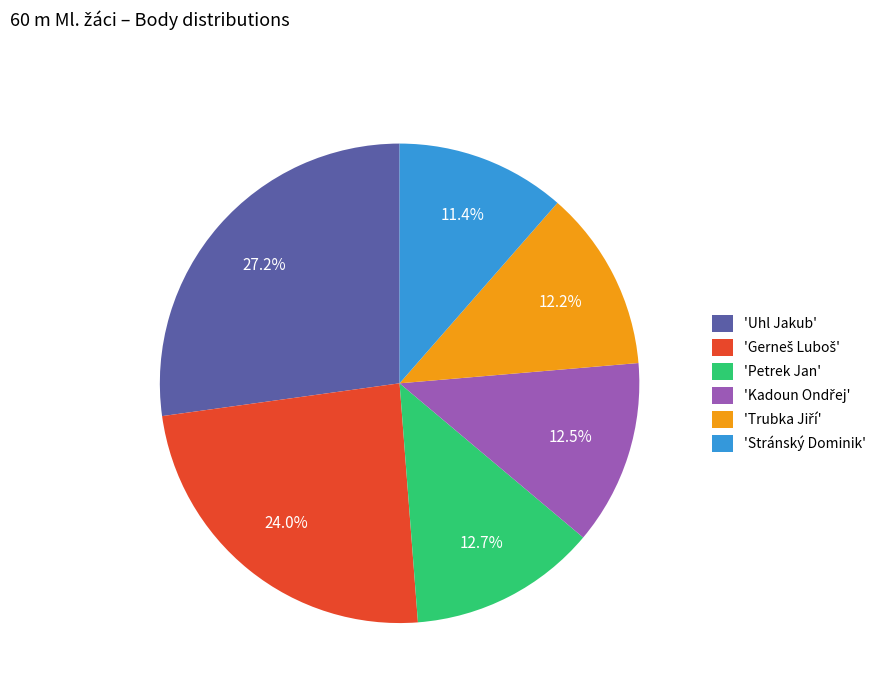

What portion of the pie excludes 'Petrek Jan'?

87.3%